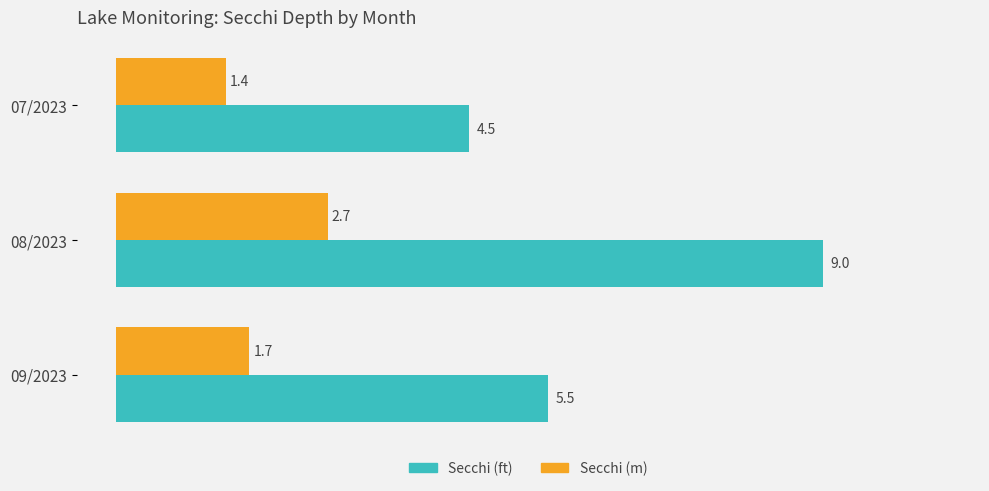

At which label is Secchi (ft) closest to 6?

09/2023